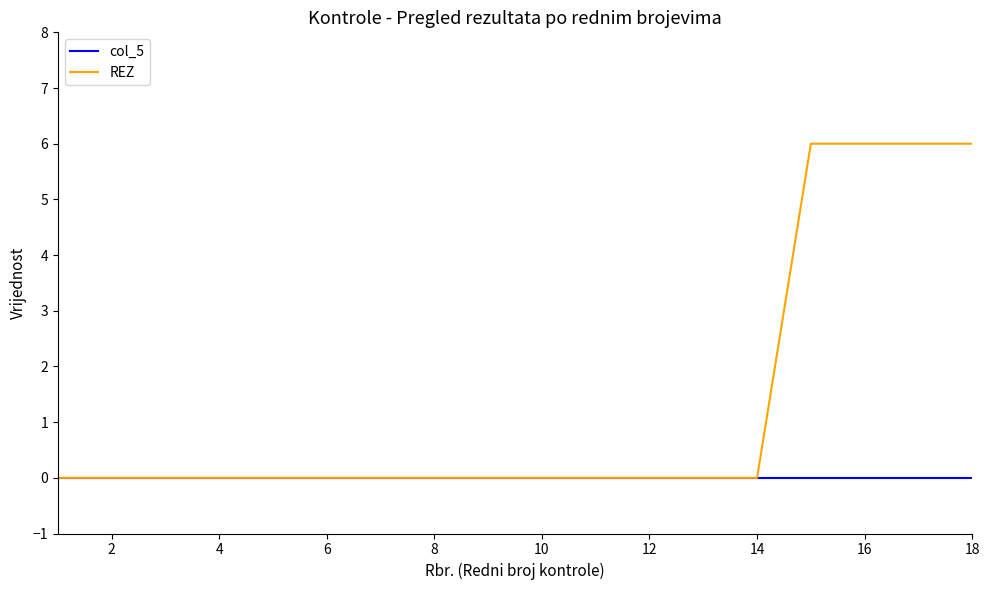

What are all the series names shown in the legend?

col_5, REZ